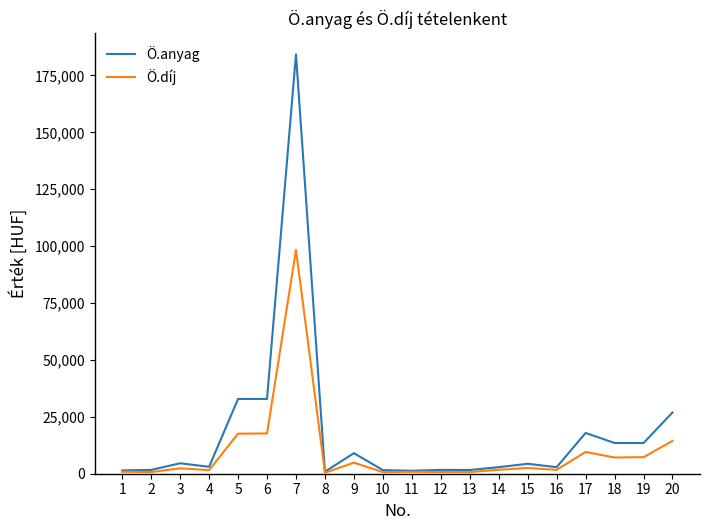

List the series in order of their peak value, highest first.

Ö.anyag, Ö.díj